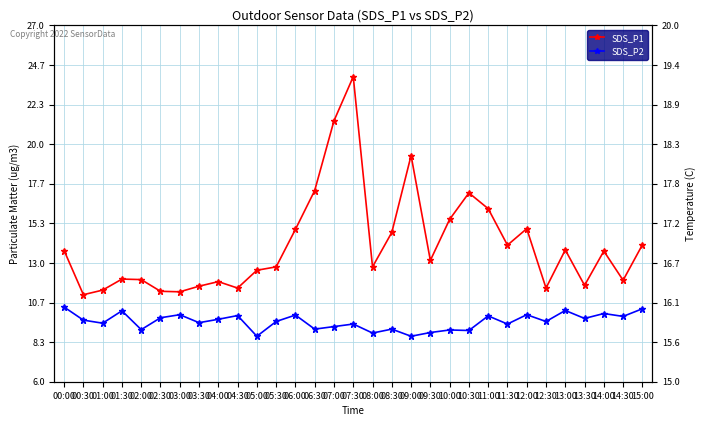

Where is SDS_P2 nearest to the value 9?

10:30